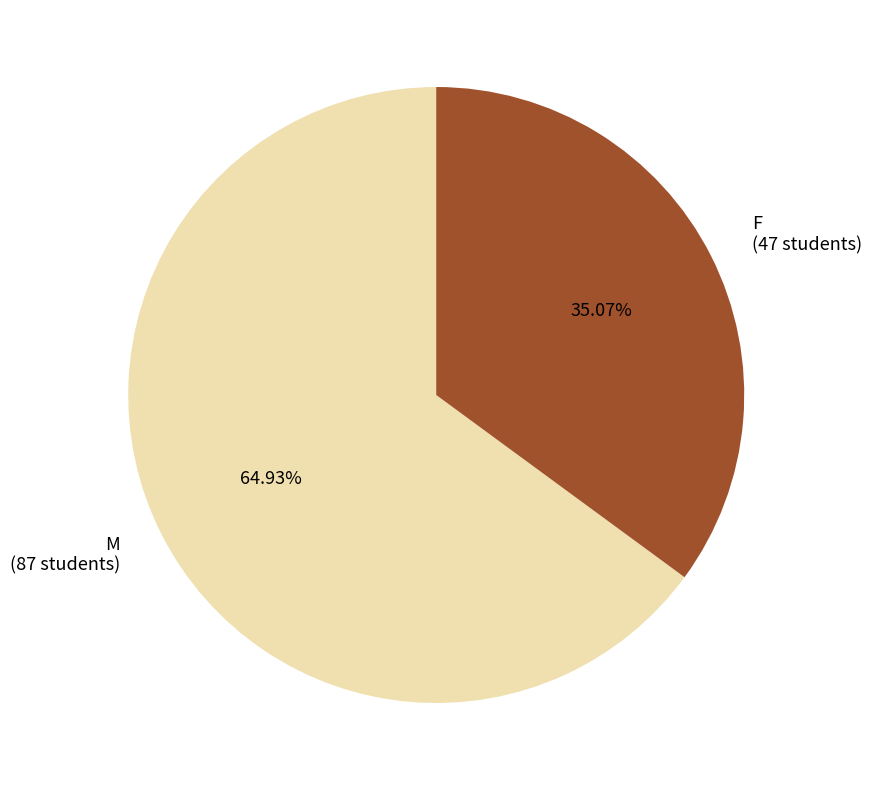

Which category has the biggest portion of the pie?

M